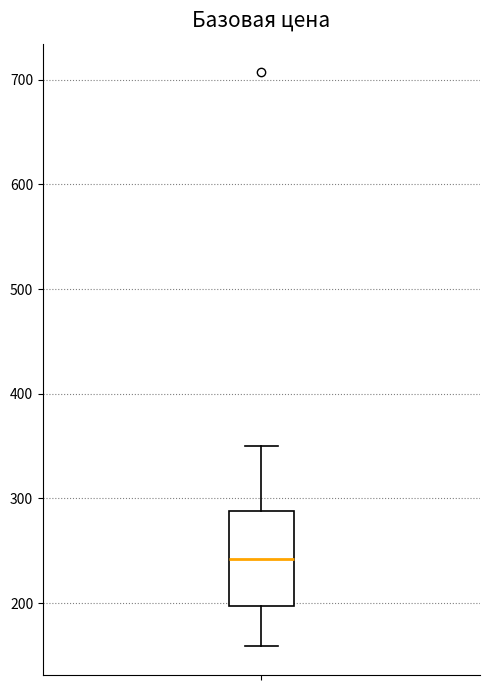

Where does the upper whisker of the box end on the y-axis? The values are not printed on the chart, so give them approximately, as read against the axis.

350